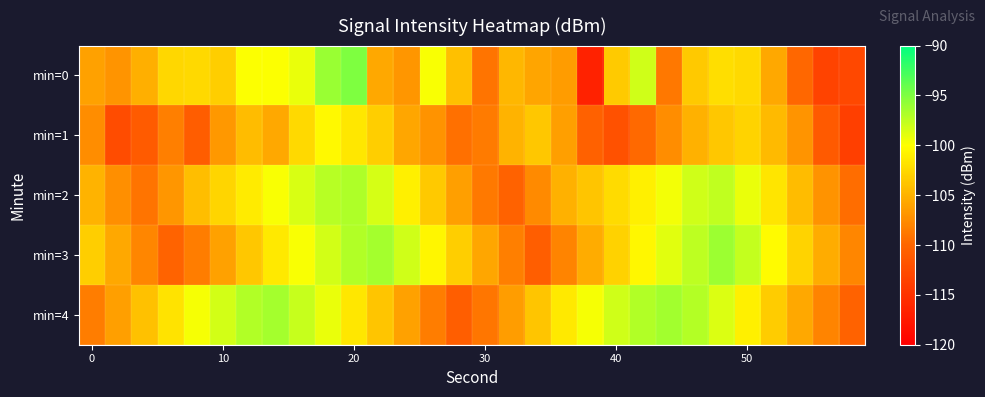

Which series has the largest range (max minus min)?

min=0